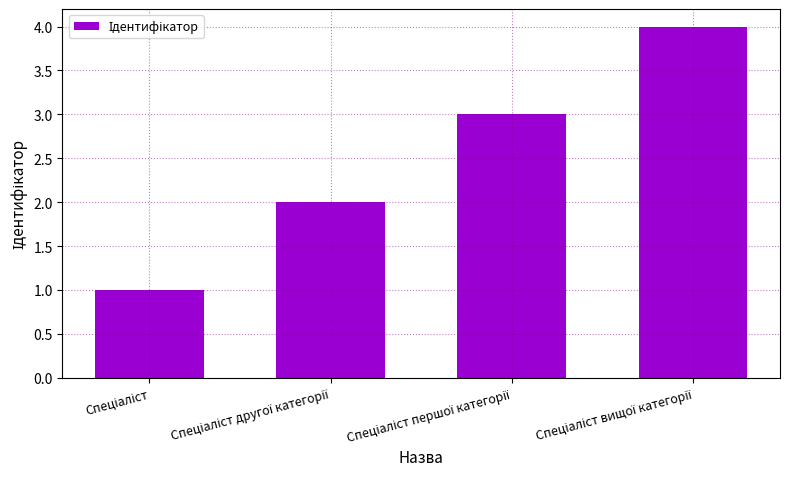

Reading right to left, extract all data points from this chart.

4	3	2	1